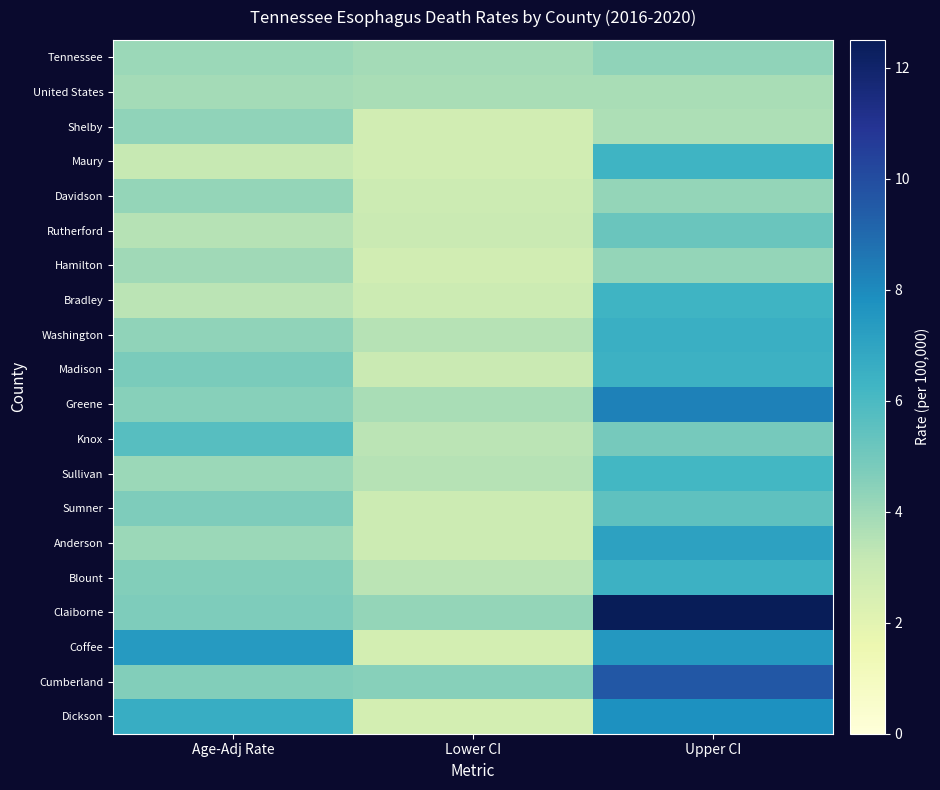

Rank the series at Upper CI from highest to lowest value.

Claiborne, Cumberland, Greene, Dickson, Coffee, Anderson, Washington, Madison, Blount, Maury, Bradley, Sullivan, Sumner, Rutherford, Knox, Tennessee, Davidson, Hamilton, United States, Shelby